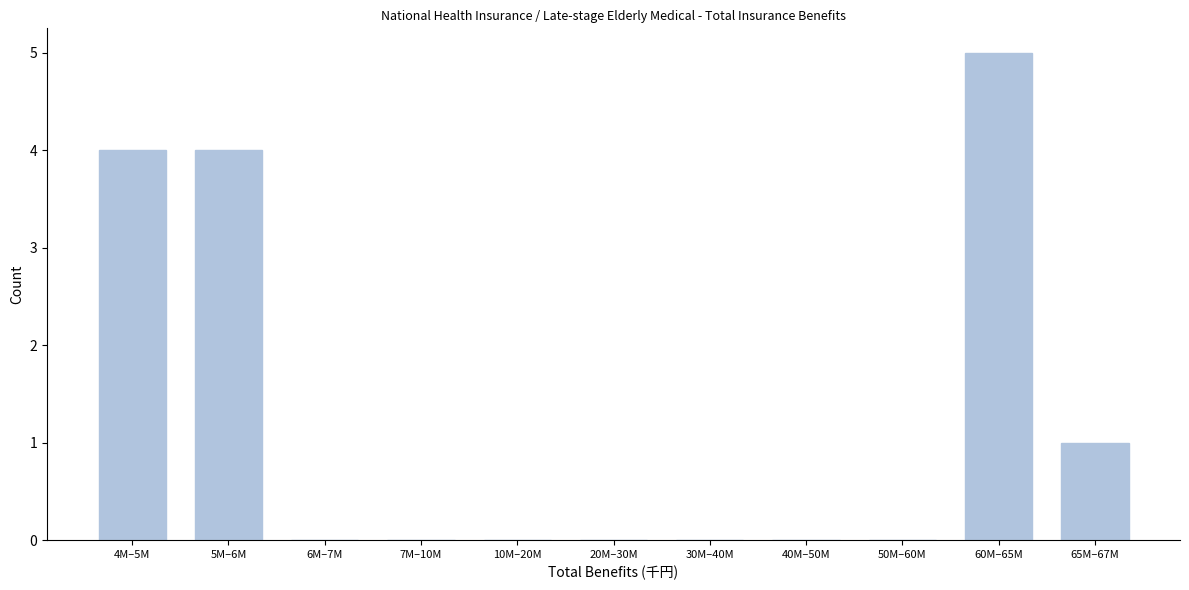

Reading left to right, what are all the values shown in this chart?

4M–5M=4	5M–6M=4	6M–7M=0	7M–10M=0	10M–20M=0	20M–30M=0	30M–40M=0	40M–50M=0	50M–60M=0	60M–65M=5	65M–67M=1